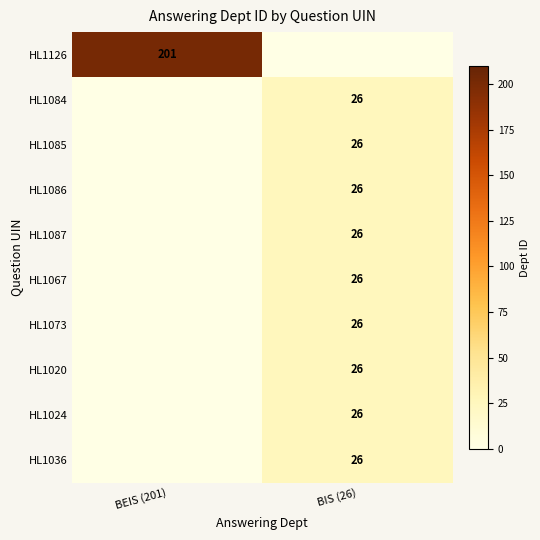

The HL1084 series shows 34 at BIS (26). True or false?

False